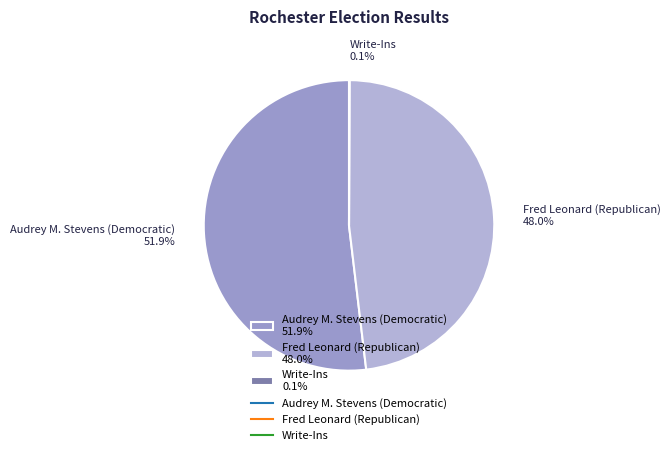

Approximately how many times larger is the value at Fred Leonard (Republican) 48.0% compared to Audrey M. Stevens (Democratic) 51.9%?

0.9